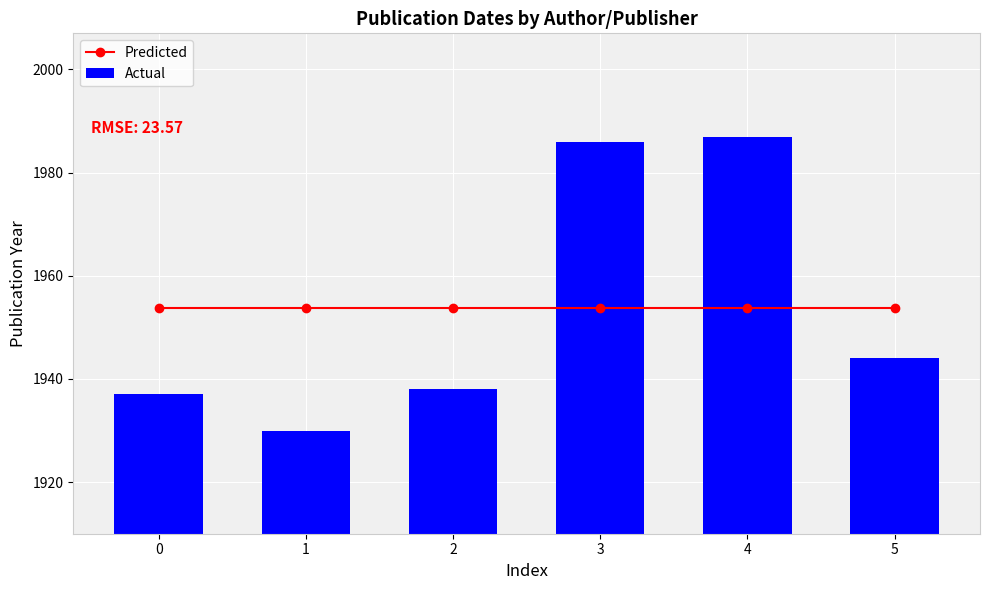

The Actual series shows 1207.2 at 0. True or false?

False